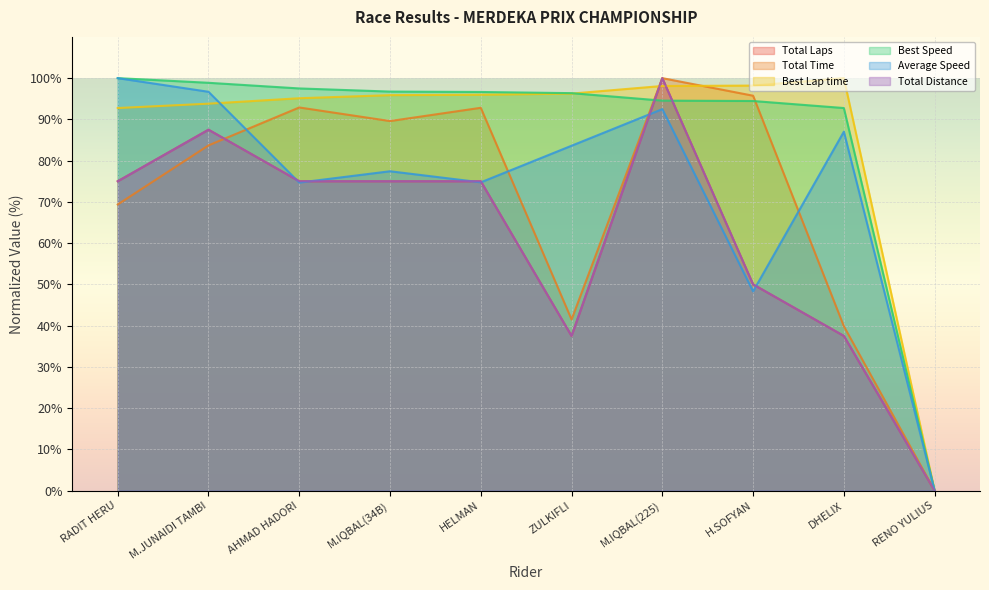

Which series has the widest spread of values?

Total Laps